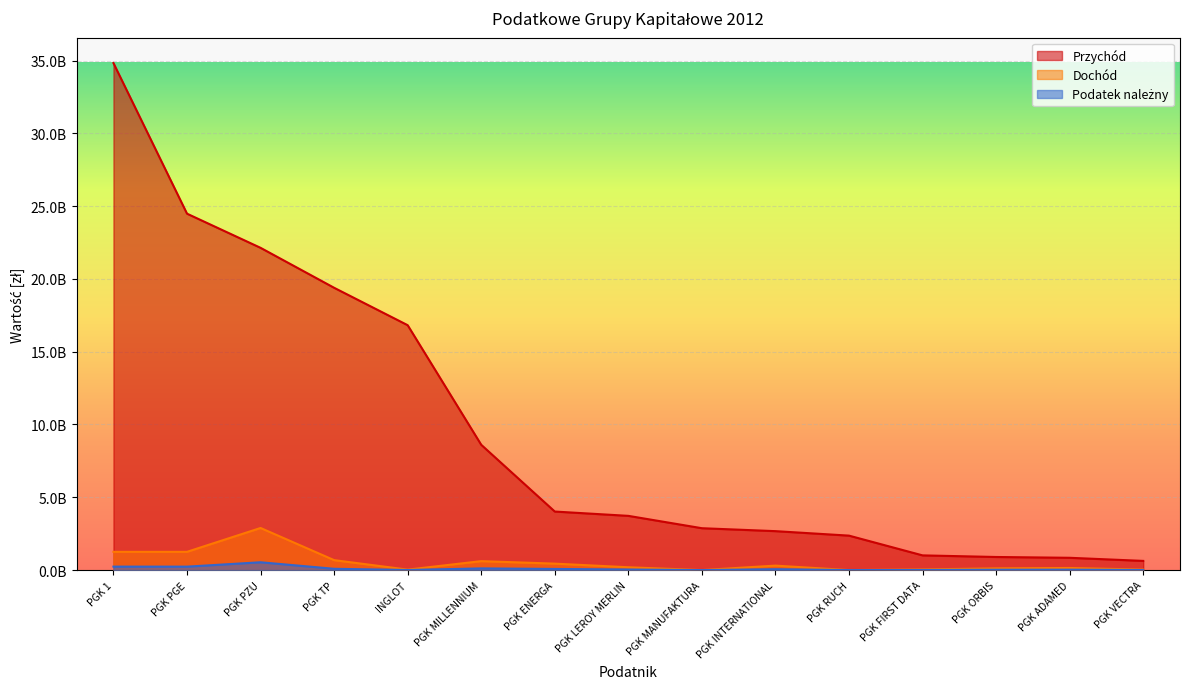

True or false: Podatek należny and Przychód intersect in this chart.

False